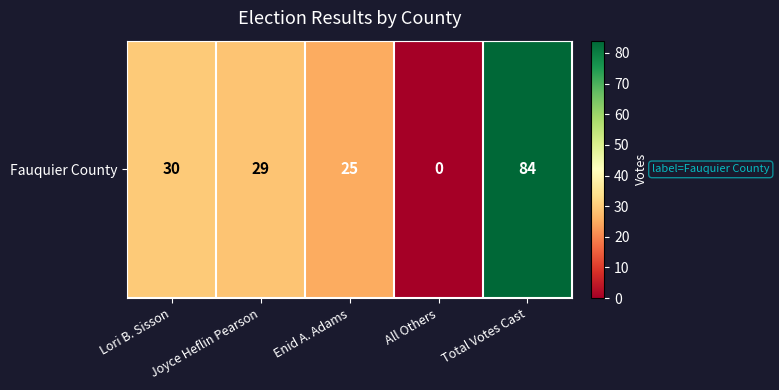

The value at Enid A. Adams is 25. True or false?

True